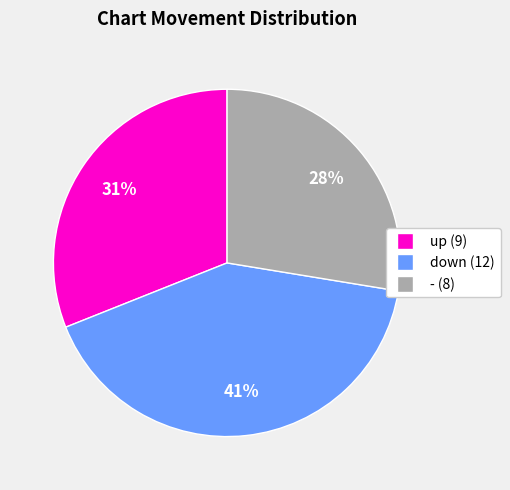

Is there any slice that represents more than half of the pie?

No